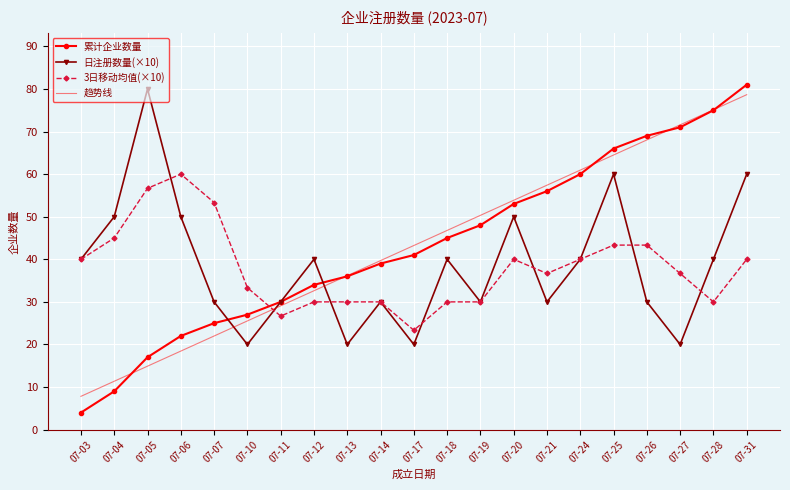

Which series has the largest range (max minus min)?

累计企业数量